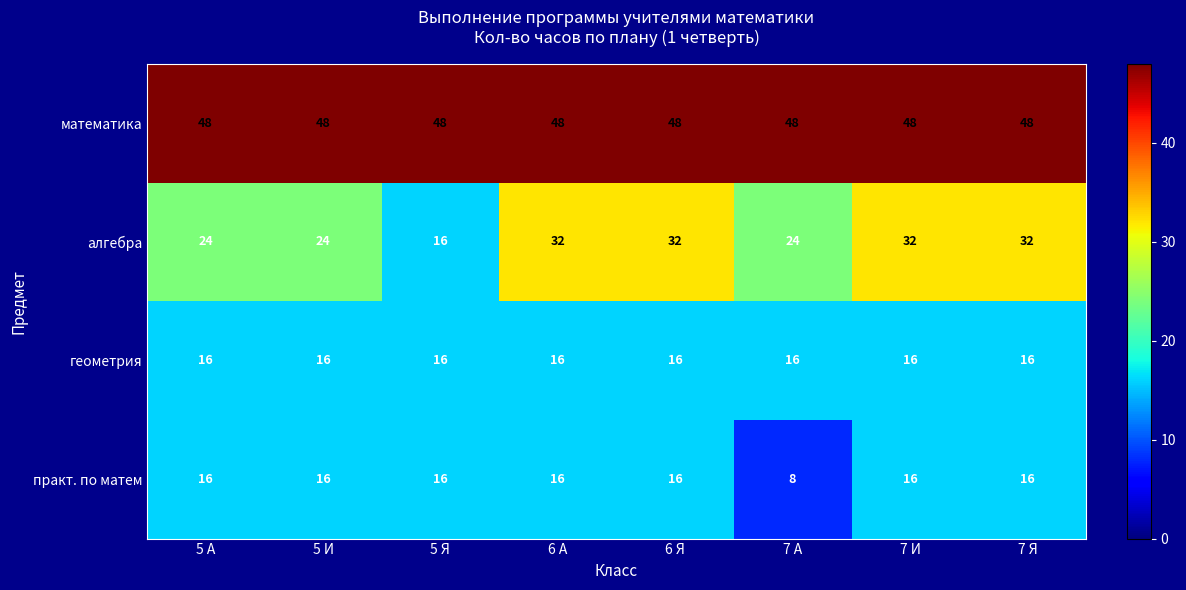

Which series changed the most between 5 Я and 7 И?

алгебра